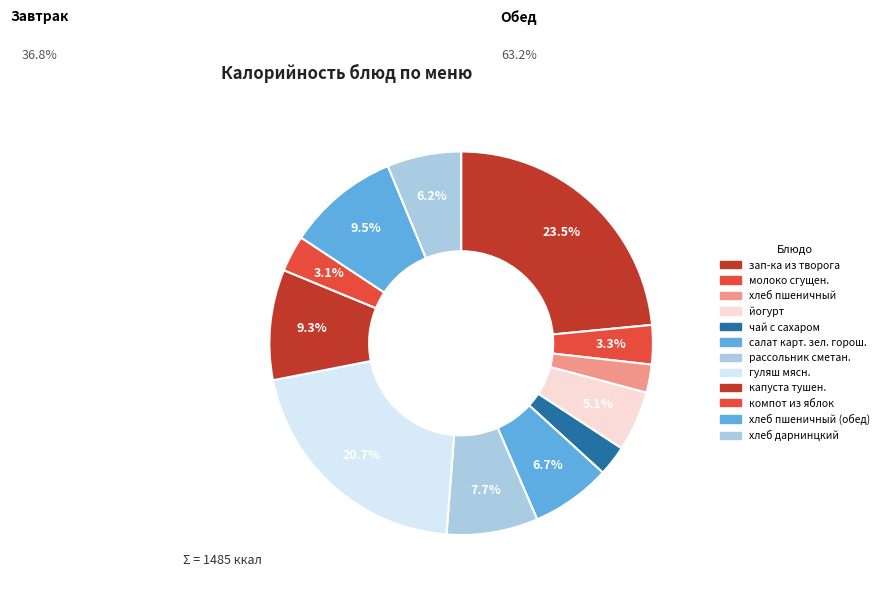

Count the number of slices in the pie.

12